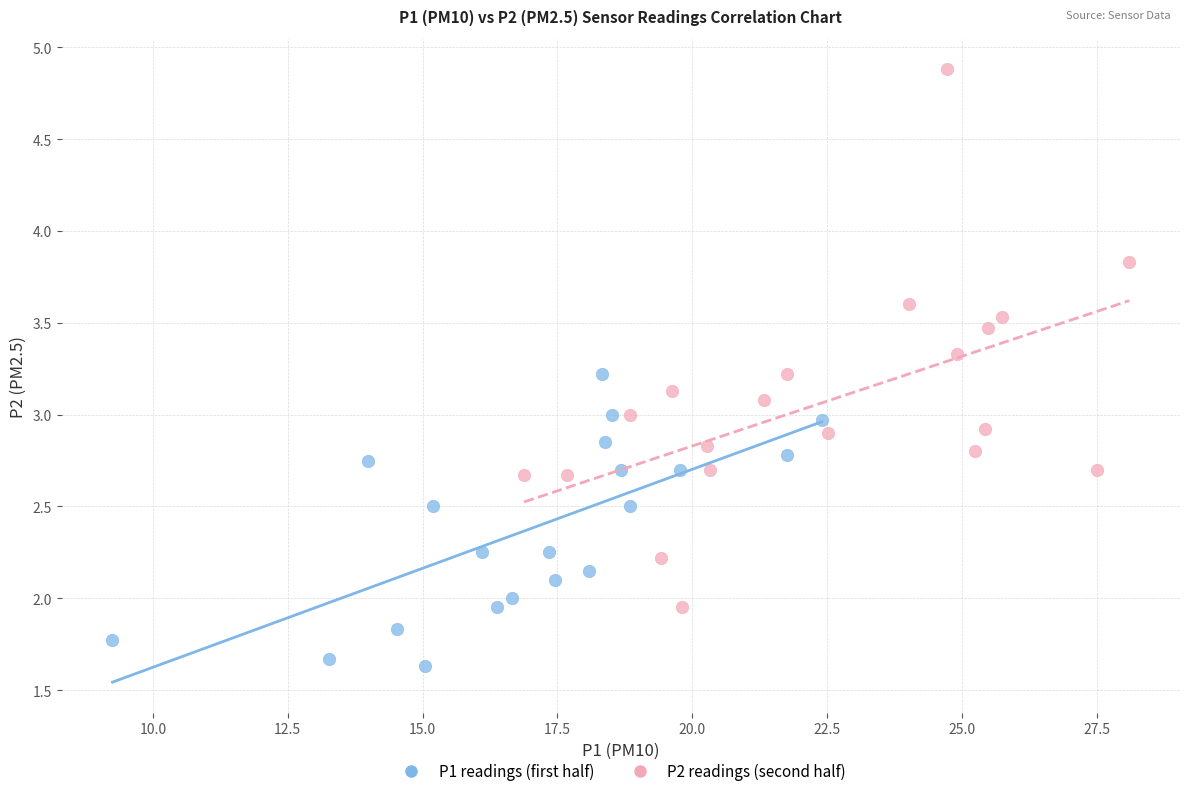

Which series reaches the minimum Y coordinate?

P1 readings (first half)